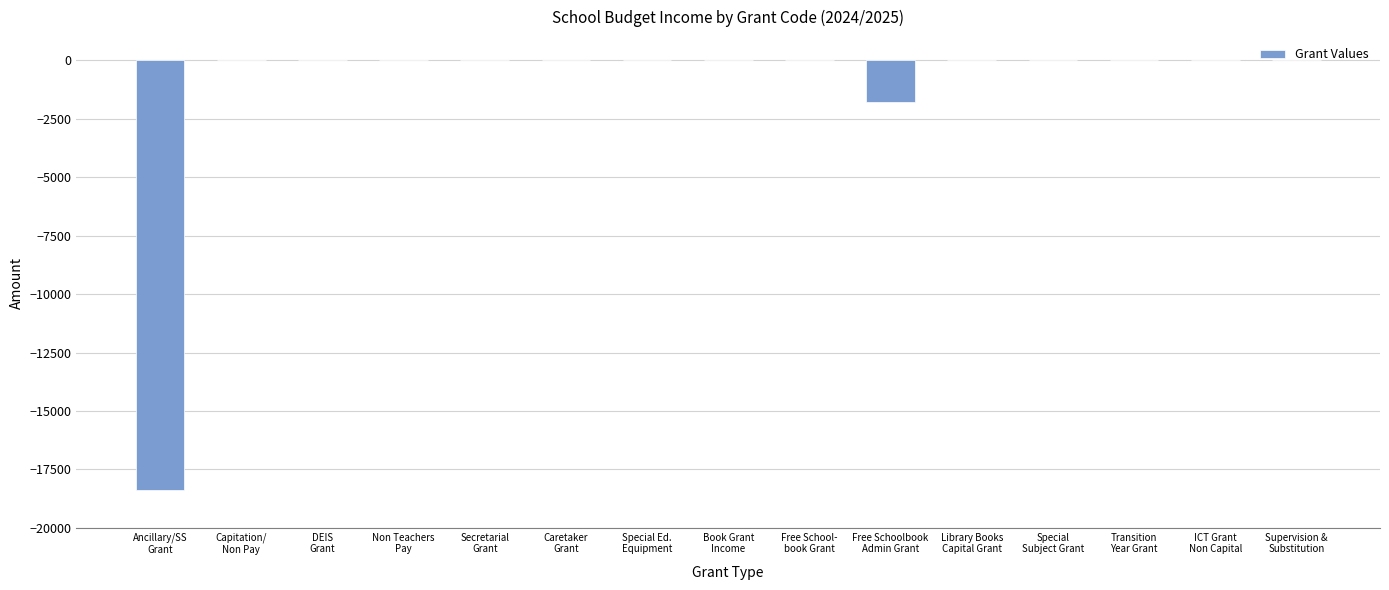

What is the average value?

-1343.9